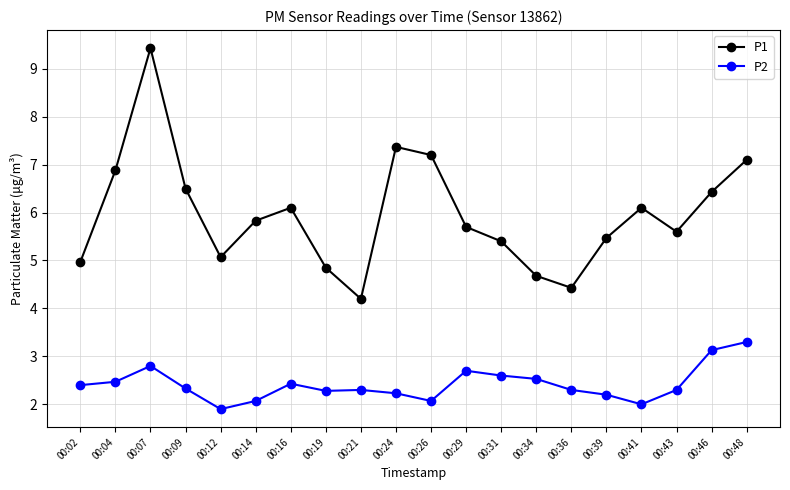

Rank the series at 00:02 from highest to lowest value.

P1, P2